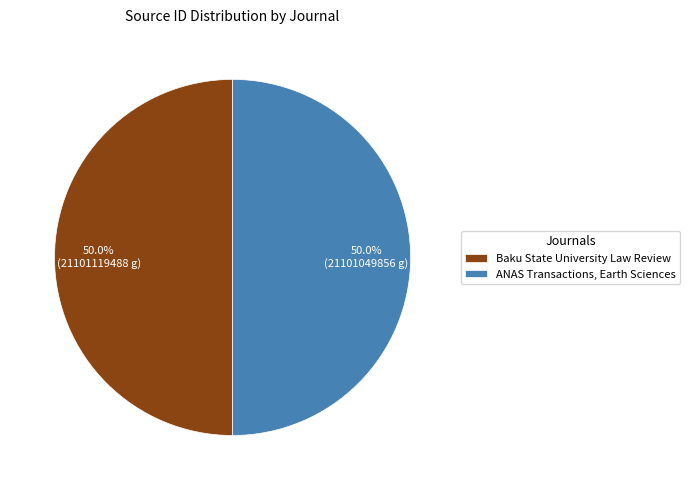

The Baku State University Law Review slice represents 58% of the pie. True or false?

False